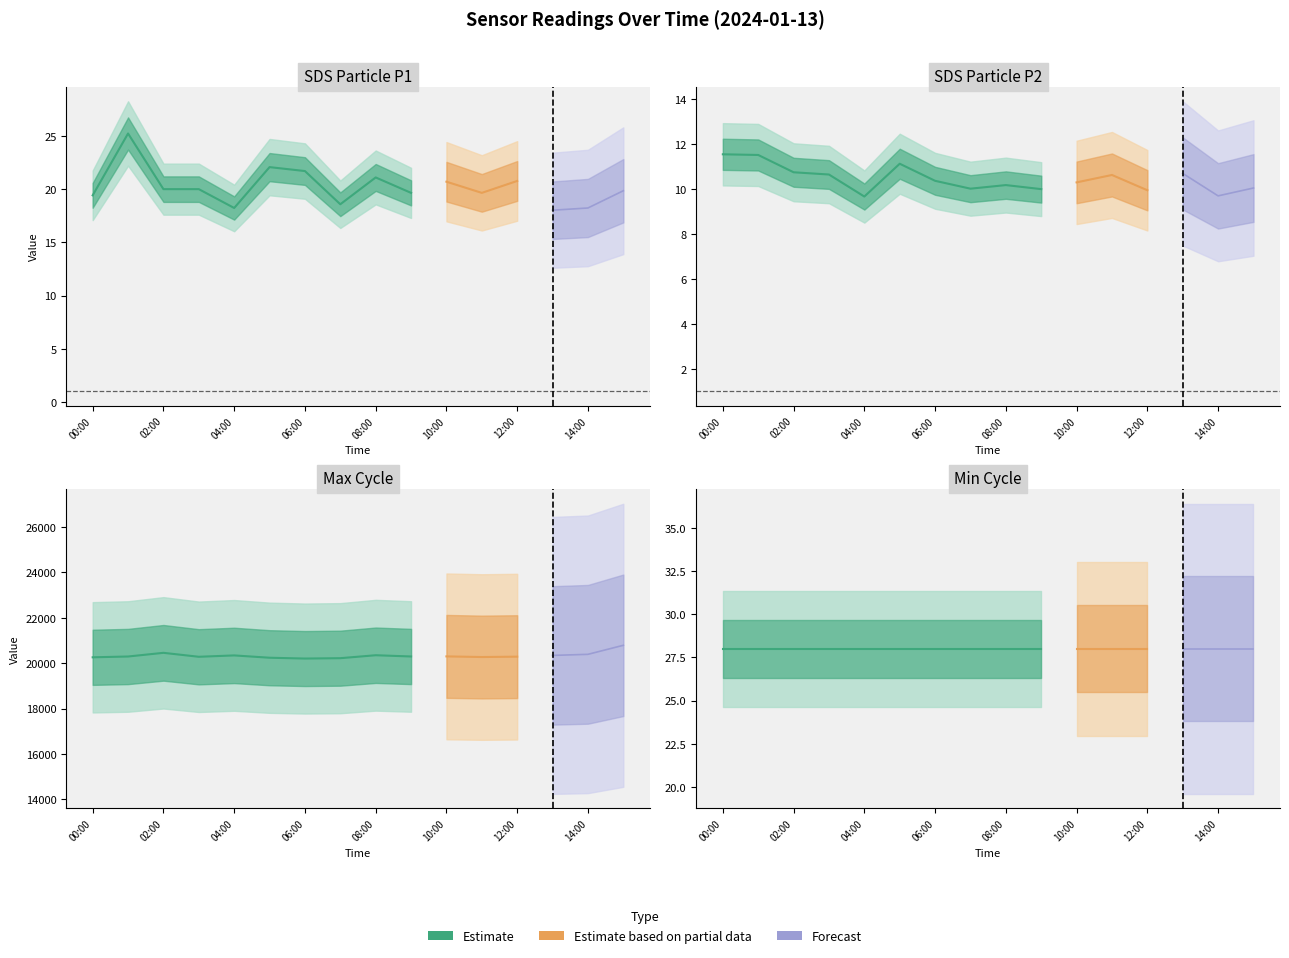

What is the sum of all SDS_P1 values?

323.2